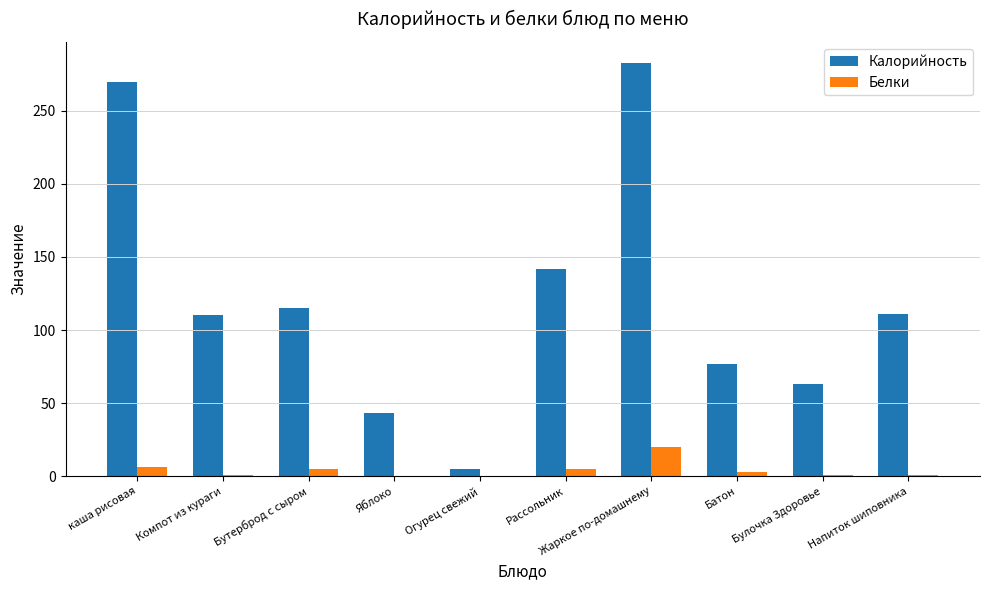

Count the number of data series in this chart.

2